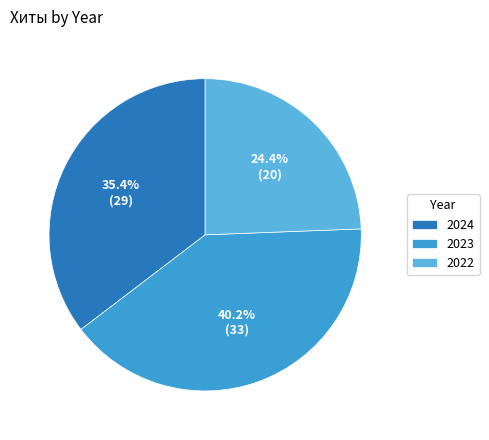

Is the sum of 2023 and 2024 greater than half?

Yes